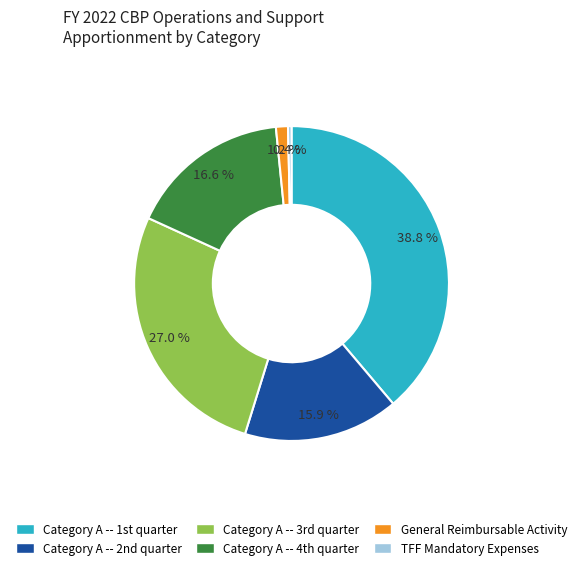

Does any single category account for the majority?

No